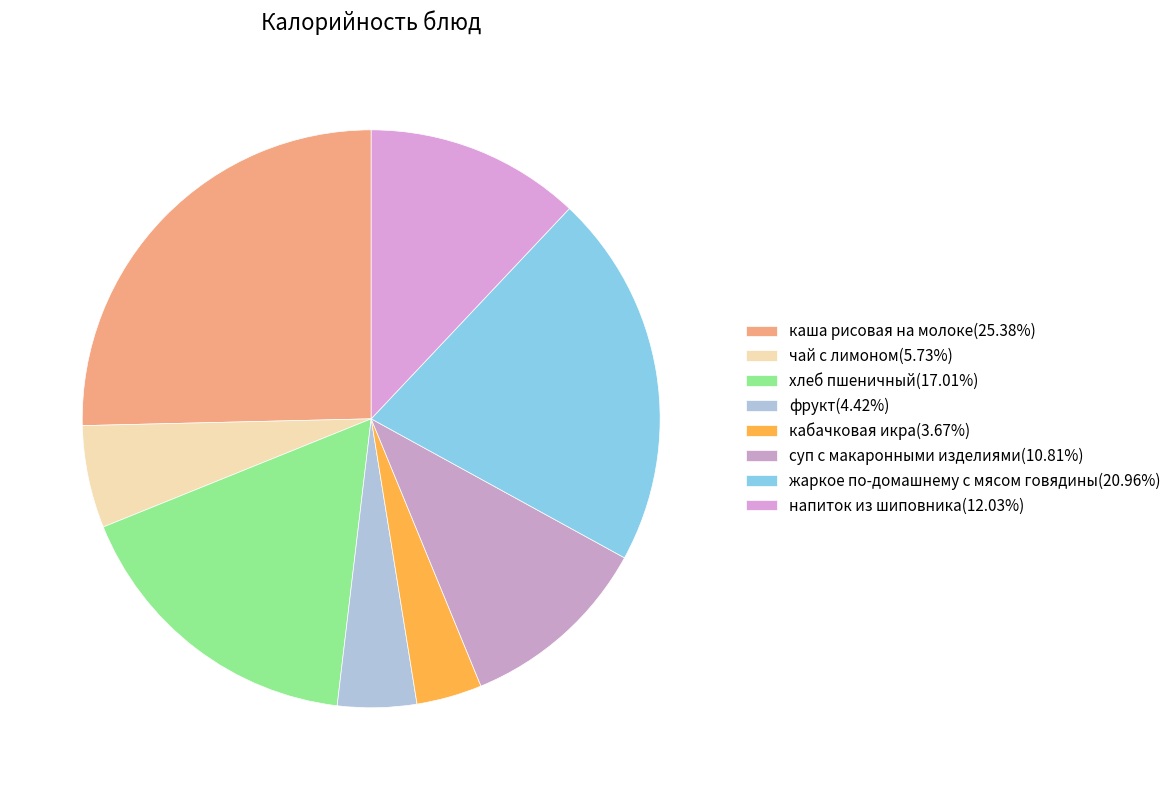

How much of the chart is everything except фрукт?

95.6%